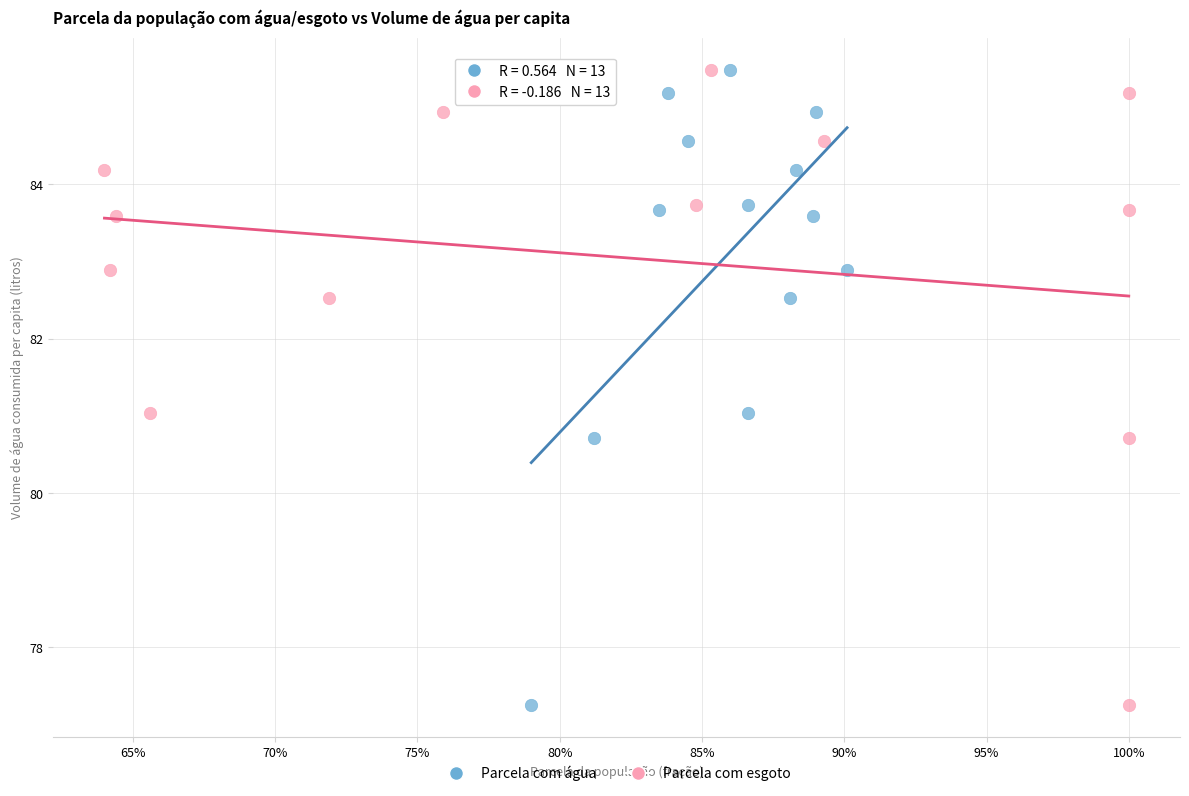

What are all the series names shown in the legend?

Parcela com água, Parcela com esgoto